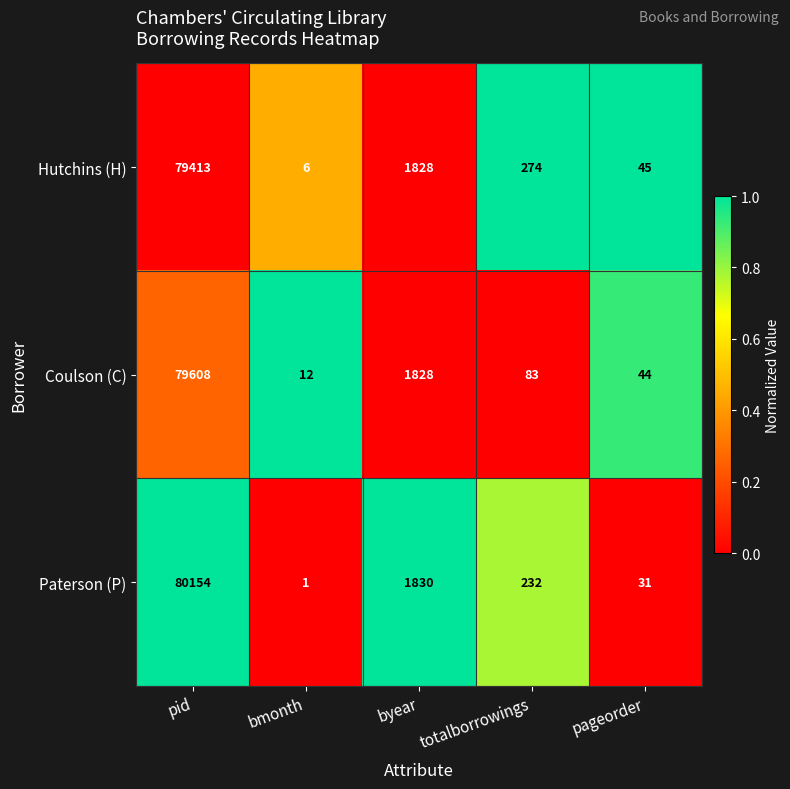

What is the difference between the maximum and minimum values in the Coulson (C) series?

79596